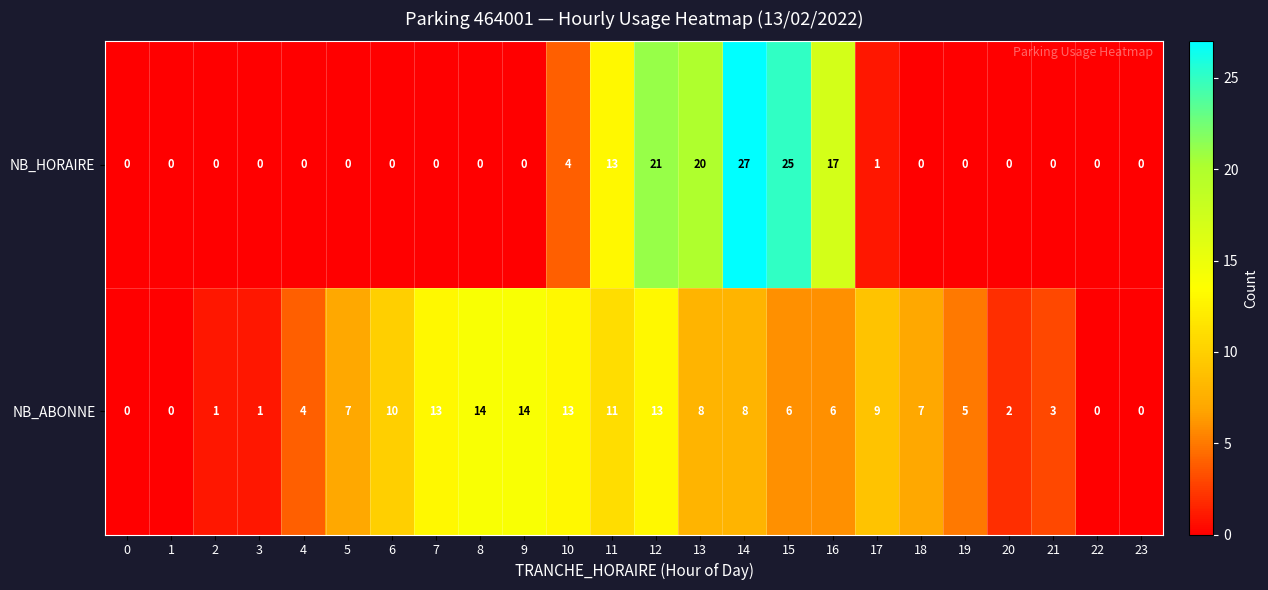

The value of NB_ABONNE at 1 is -9. True or false?

False